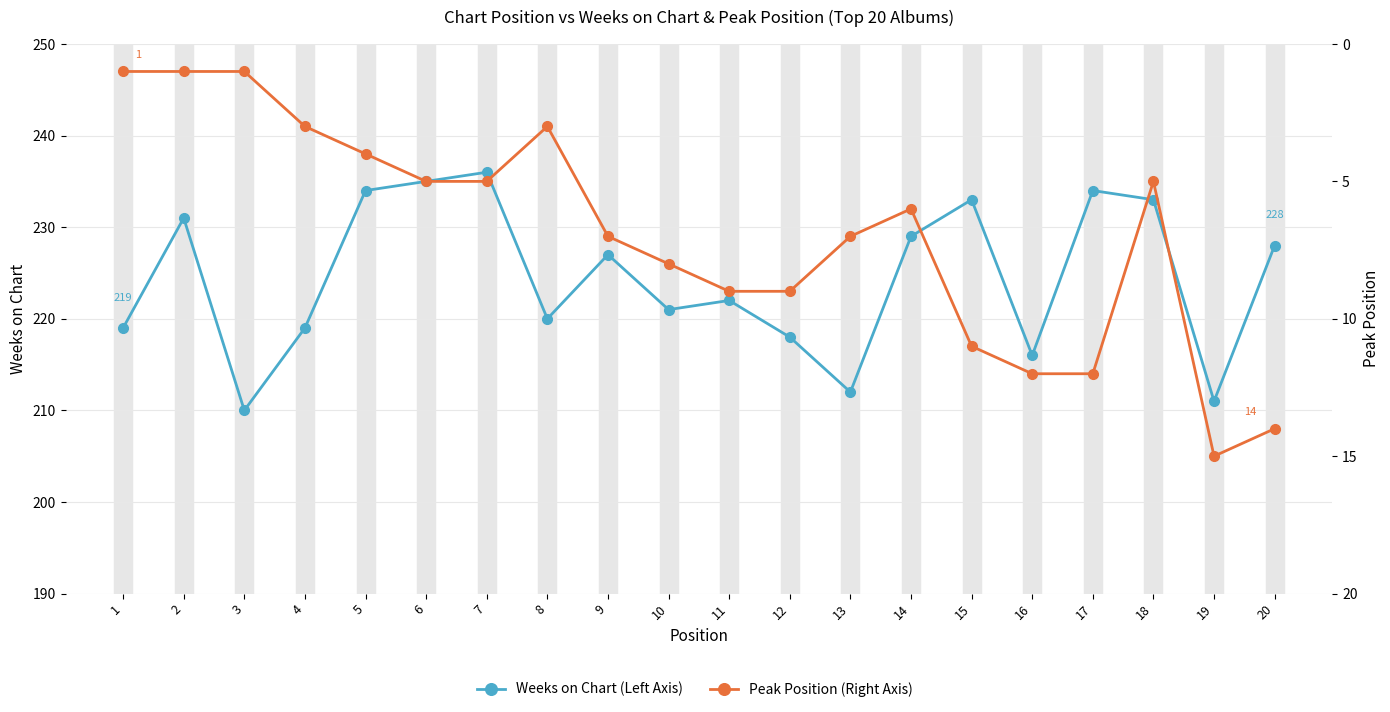

What is the value of the Weeks on Chart (Left Axis) point at the 13th from the left?

212